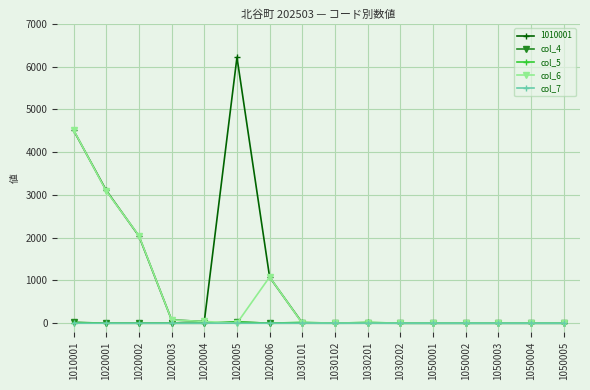

What is the maximum value shown in the chart?

6220